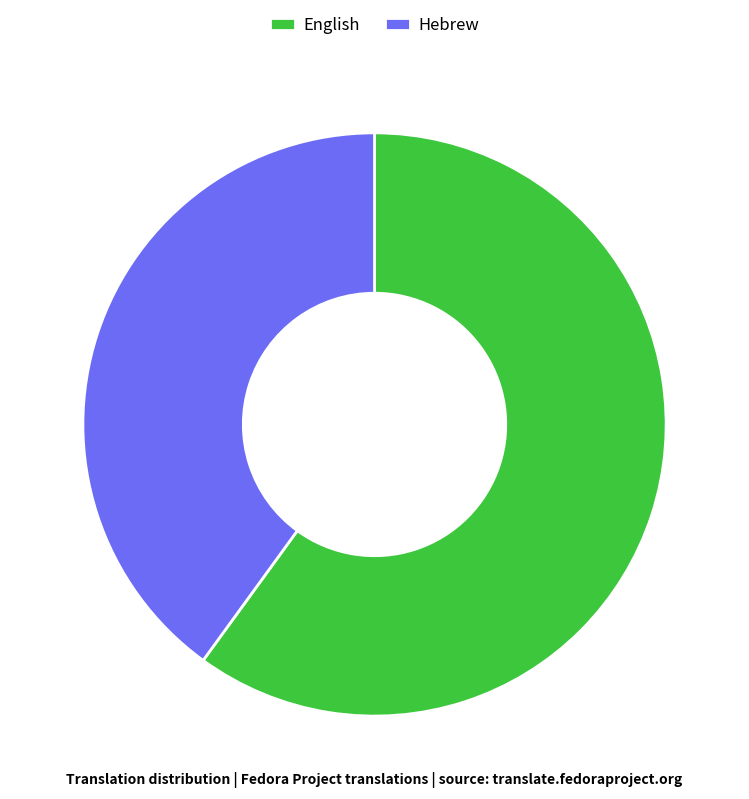

Which category accounts for the majority?

English